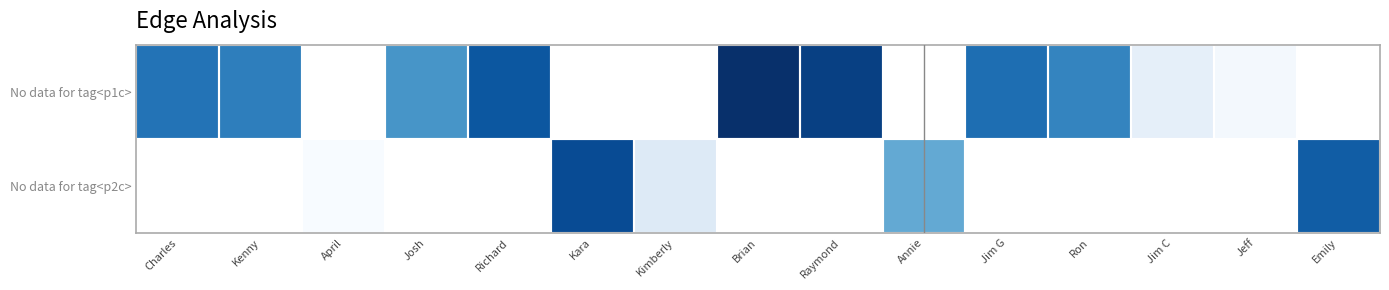

How many series are shown in this chart?

2